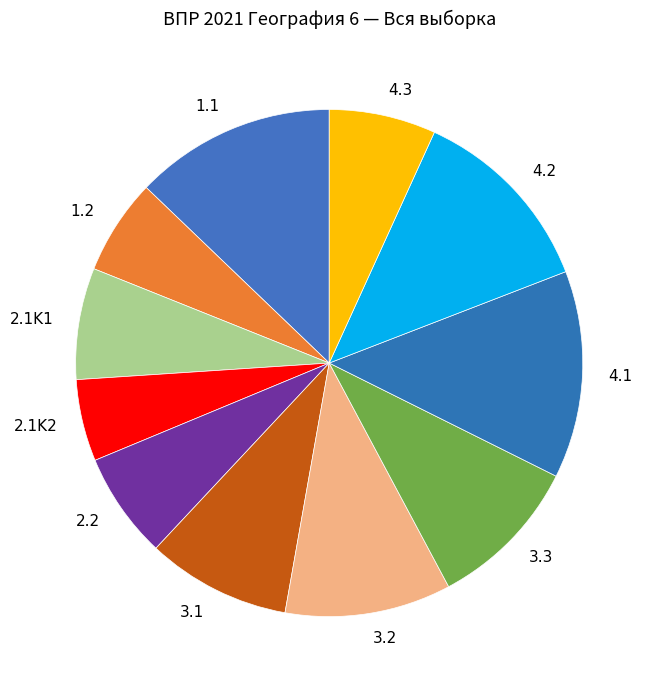

Does 2.2 represent more than half of the total?

No